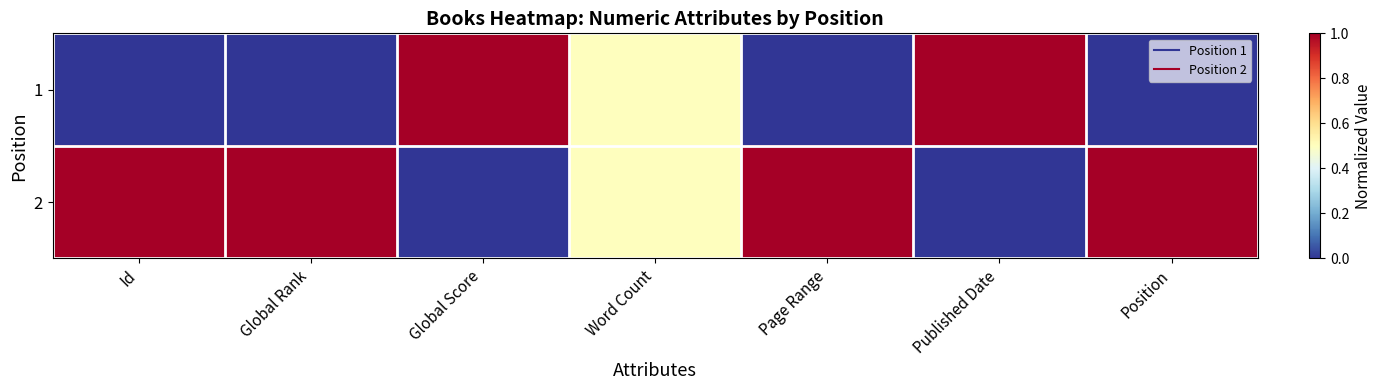

Reading left to right, extract all data points from this chart.

1: Id=0.0	Global Rank=0.0	Global Score=1.0	Word Count=0.5	Page Range=0.0	Published Date=1.0	Position=0.0
2: Id=1.0	Global Rank=1.0	Global Score=0.0	Word Count=0.5	Page Range=1.0	Published Date=0.0	Position=1.0